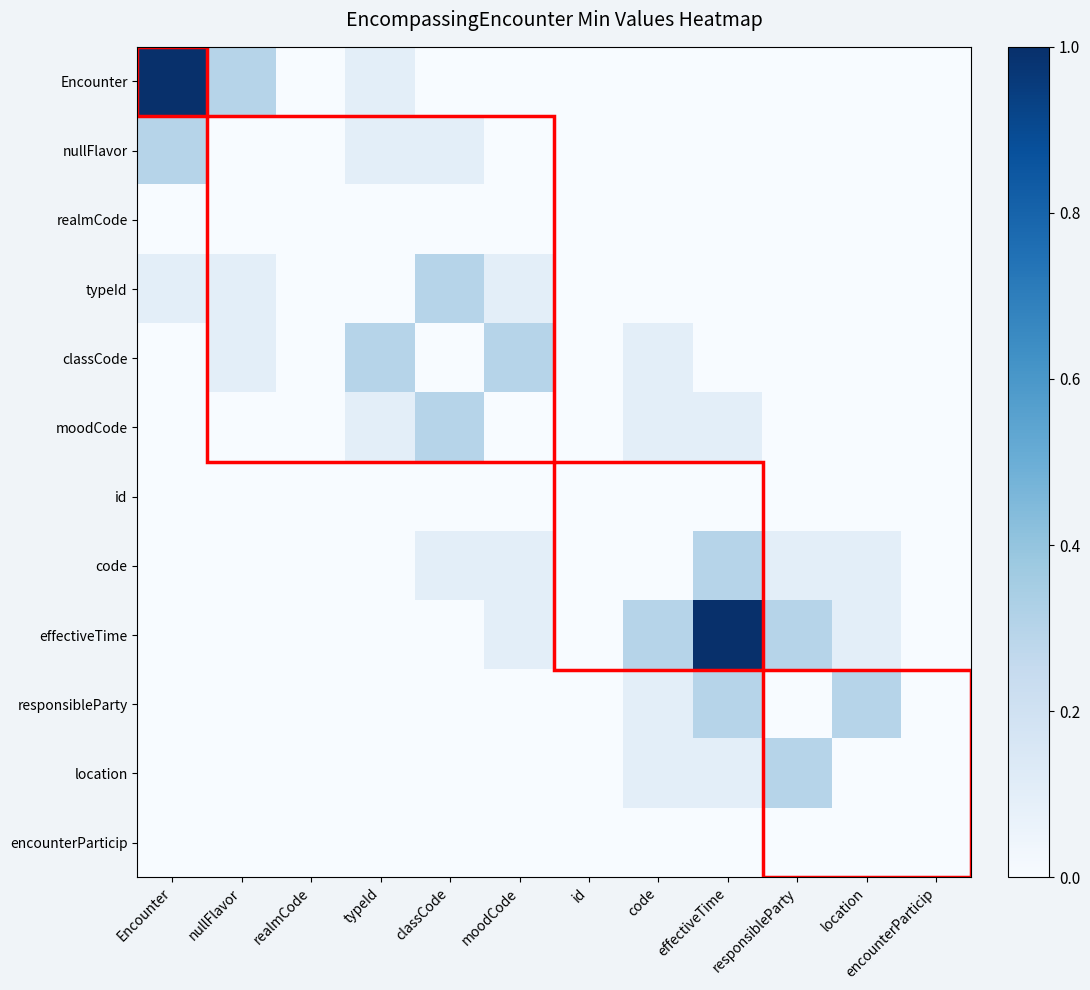

Which series has the largest total across all categories?

effectiveTime